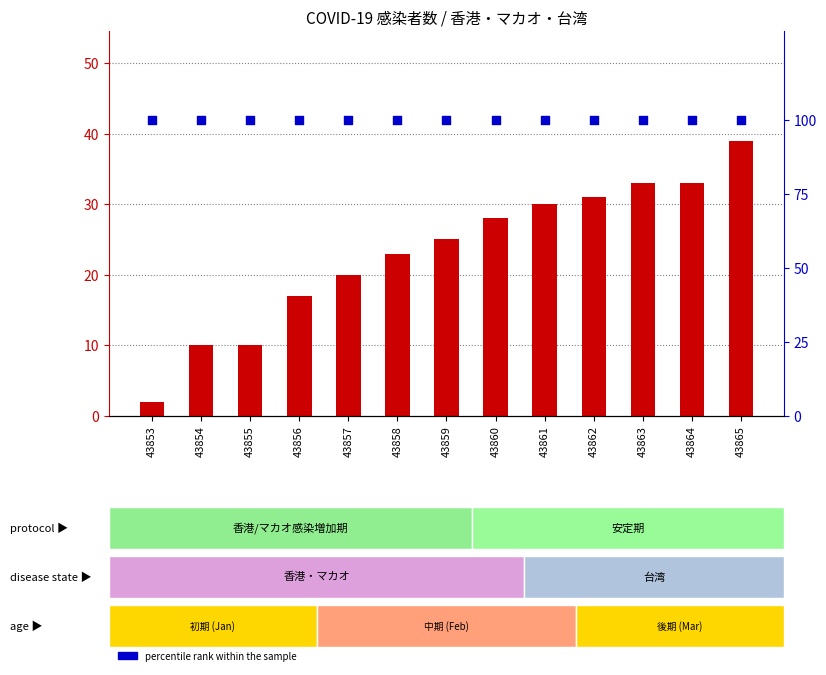

Which series has the largest total across all categories?

percentile rank within the sample